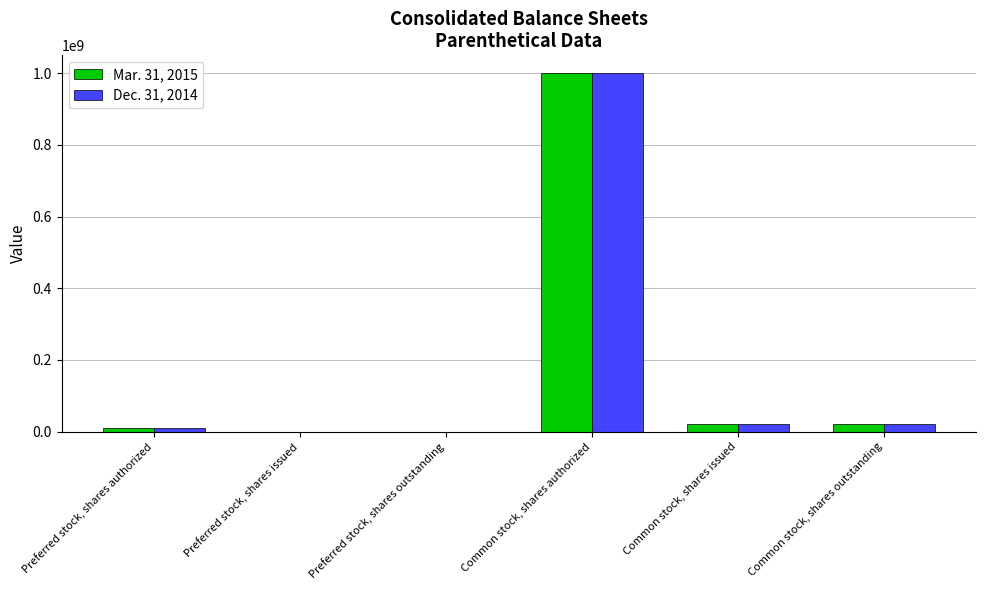

Count the number of categories in the chart.

6